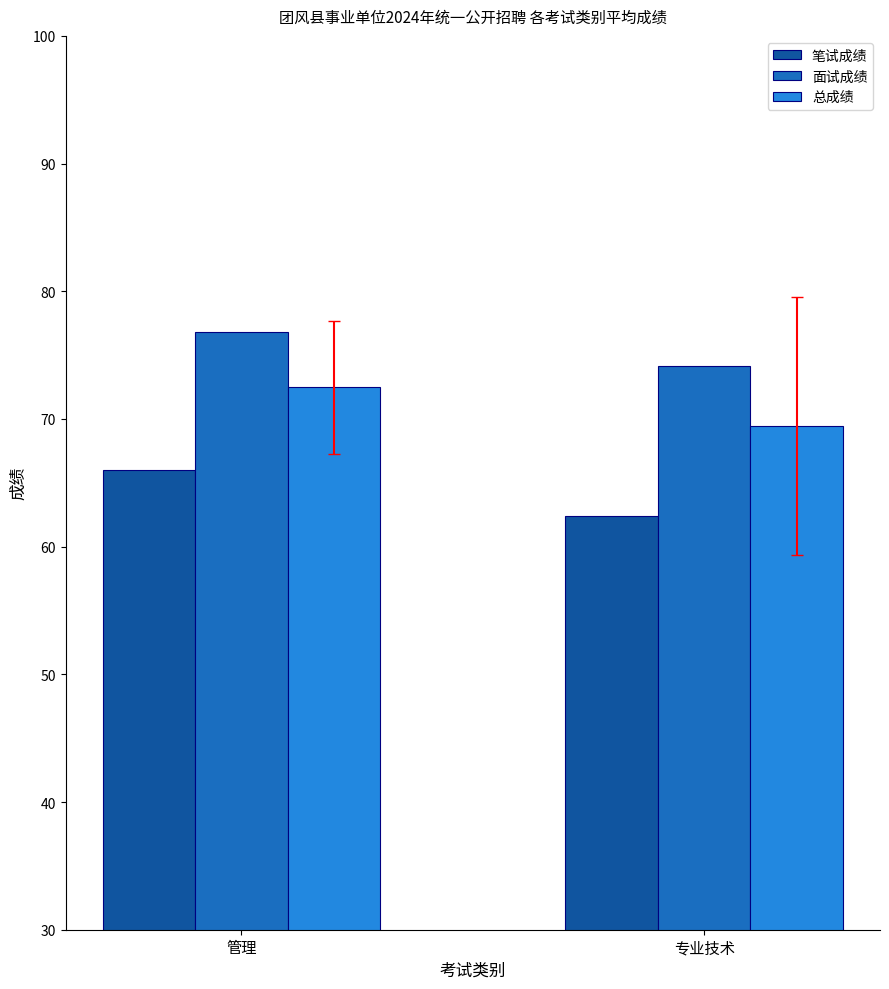

What is the sum of the 总成绩 values at 管理 and 专业技术?

141.9